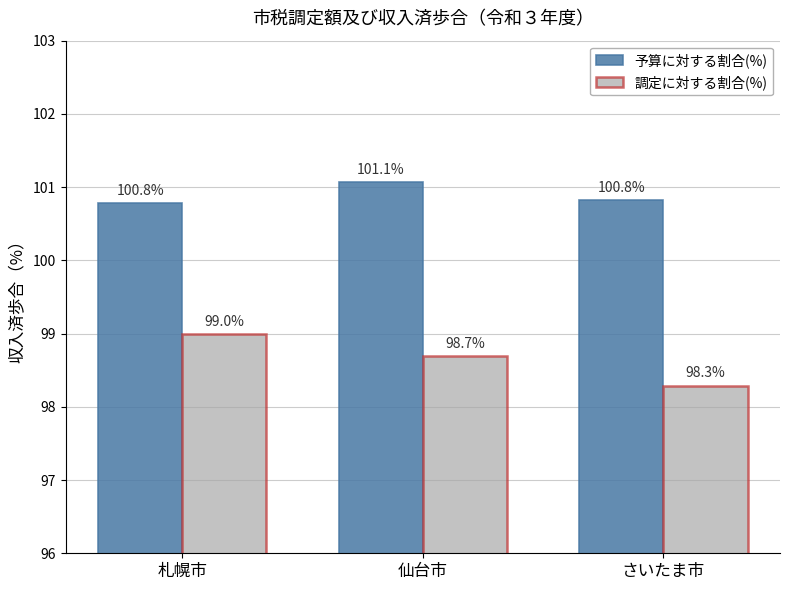

Which series has the widest spread of values?

調定に対する割合(%)